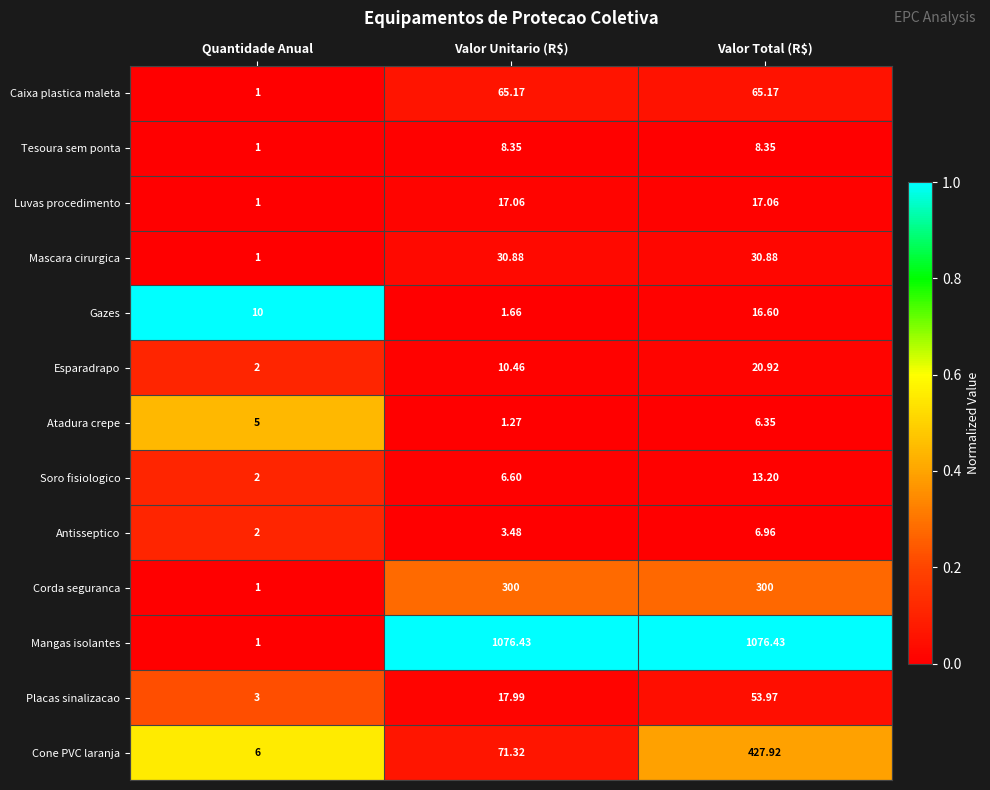

At which label is Gazes closest to 9?

Quantidade Anual